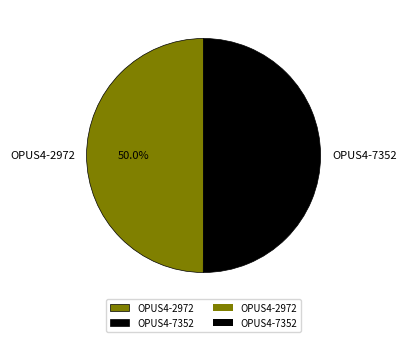

To the nearest percent, what percentage of the pie is OPUS4-7352?

50%